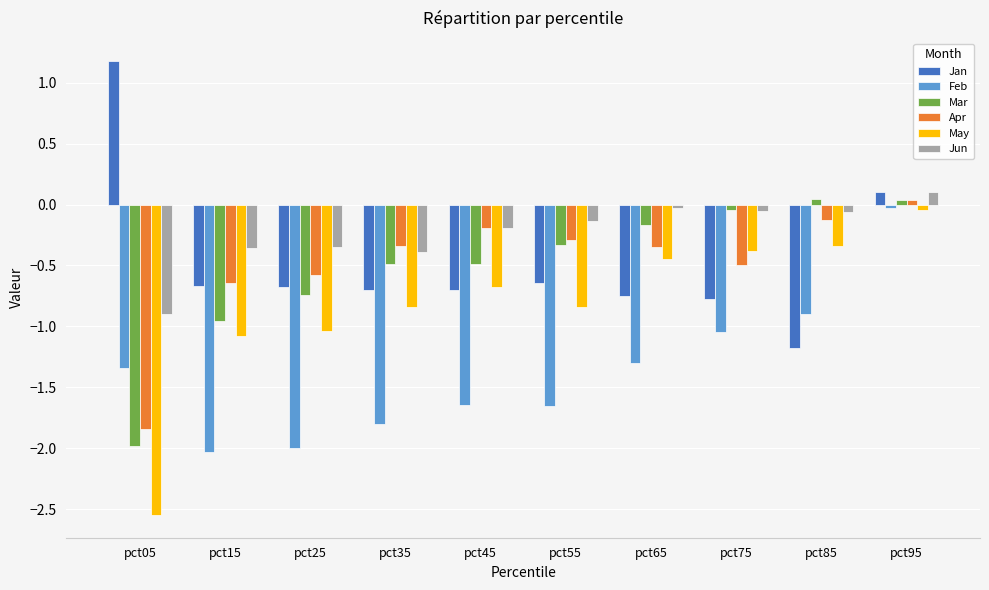

What is the spread (max minus min) of values at pct55?

1.5